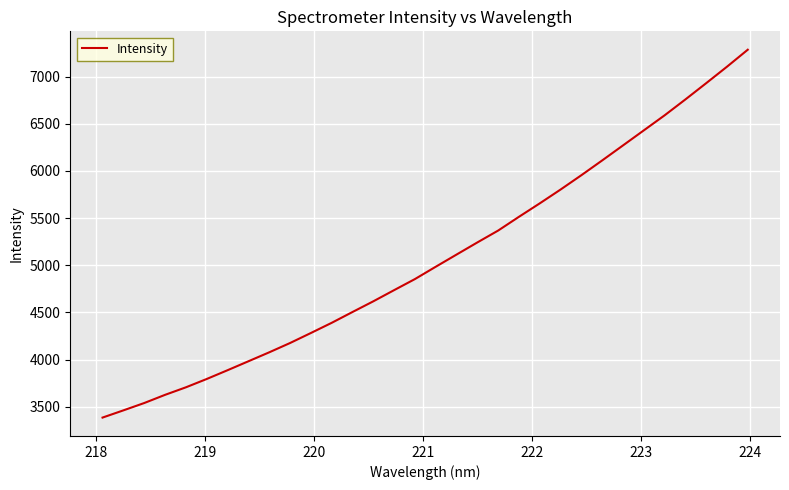

What is the smallest value displayed?

3385.9